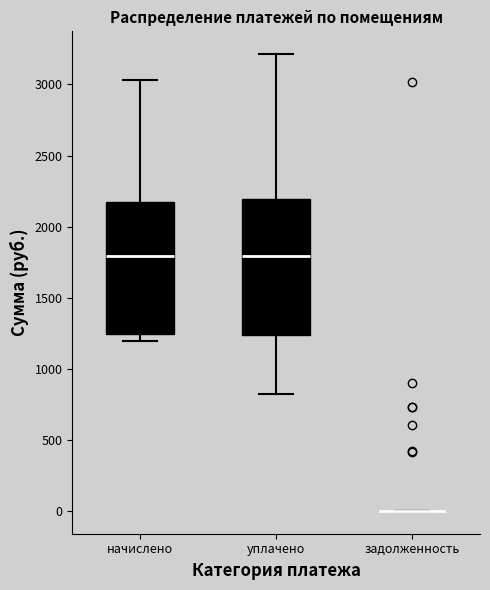

Reading left to right, read every box against the y-axis: the position of its median line, the range the box covers, and the ends of its whiskers. The values are not printed on the chart, so give them approximately, as read against the axis.

начислено: median 1800, box 1250 to 2150, whiskers 1200 to 3050
уплачено: median 1800, box 1250 to 2200, whiskers 800 to 3200
задолженность: box collapsed to a line at 0, whiskers 0 to 0